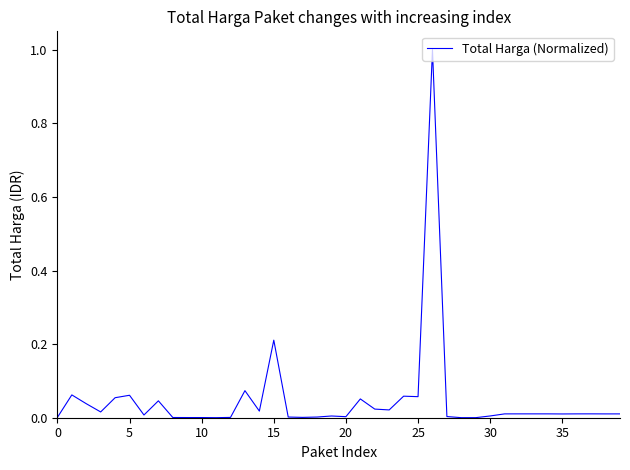

What is the difference between the maximum and minimum values?

1.0